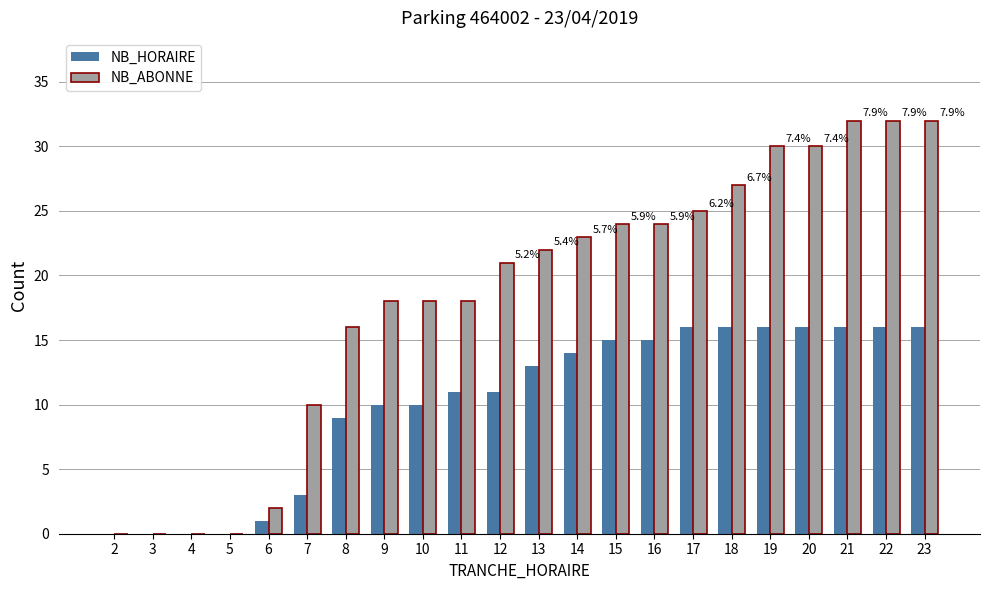

How many categories are shown in the chart?

22